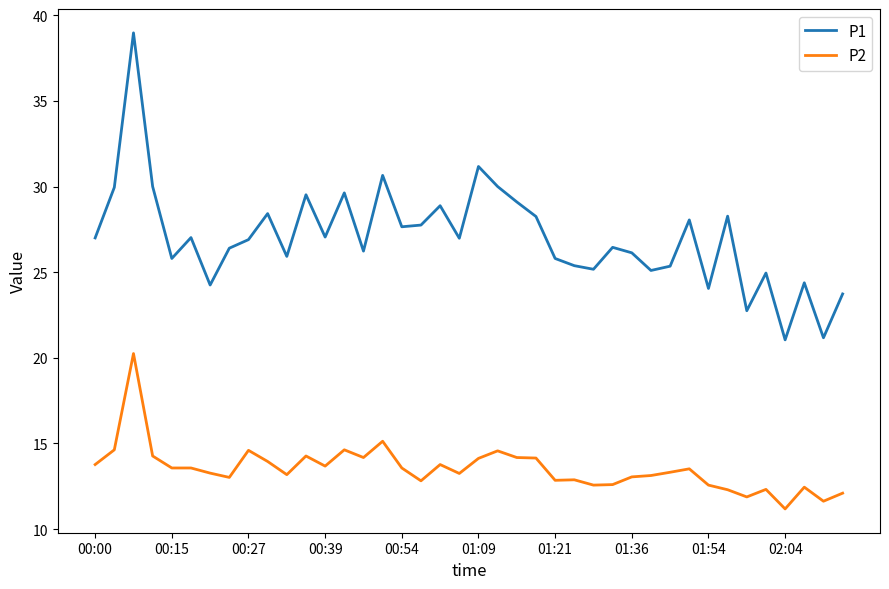

List the series in order of their peak value, highest first.

P1, P2